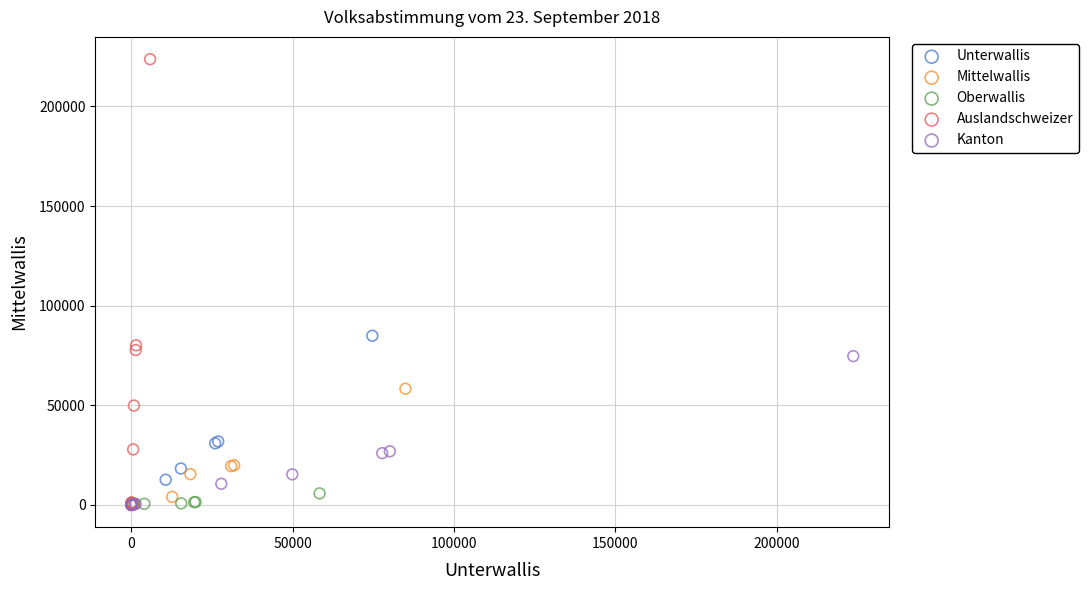

What are all the series names shown in the legend?

Unterwallis, Mittelwallis, Oberwallis, Auslandschweizer, Kanton